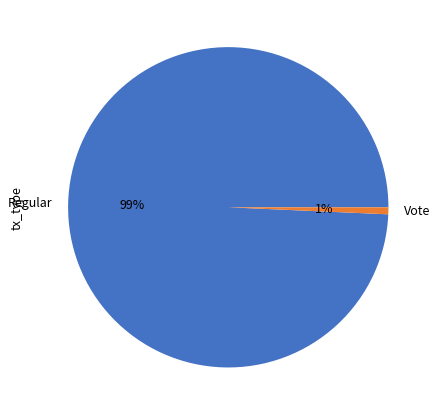

Between Vote and Regular, which is larger?

Regular